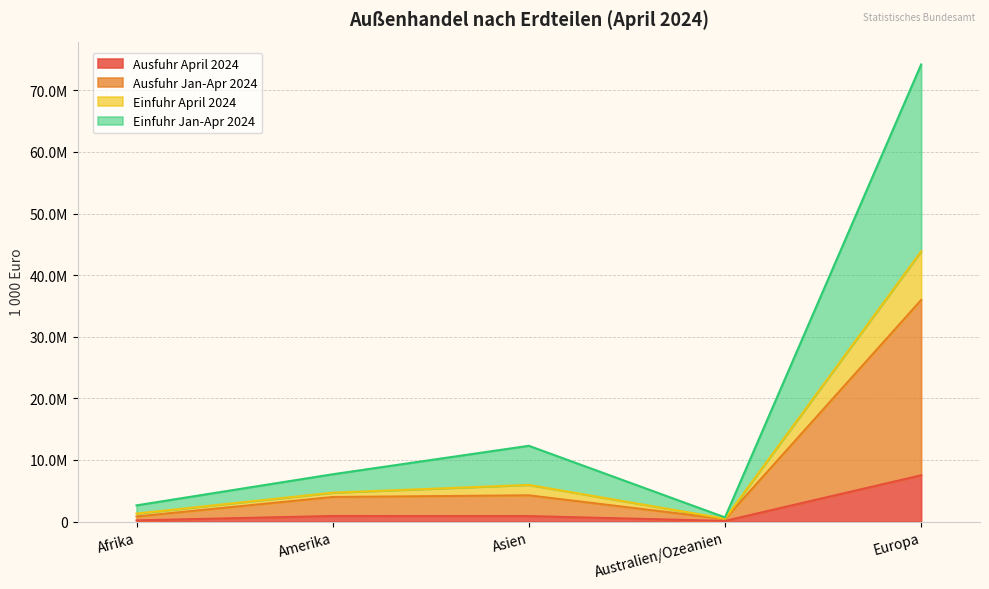

Does the chart display data point markers on the line(s)?

No